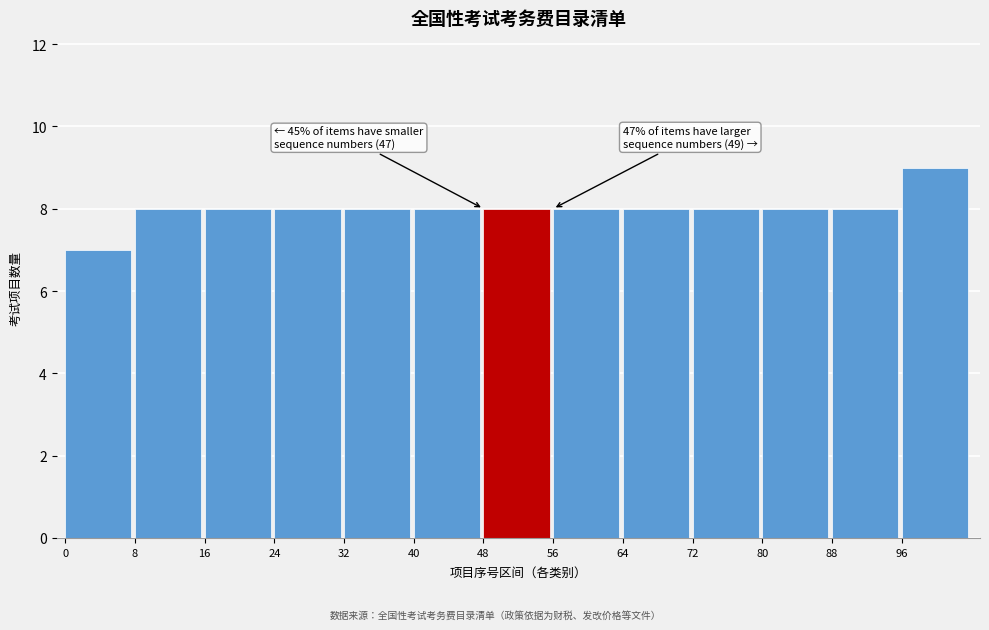

Over which range of the x-axis is the bar tallest?

96 to 104